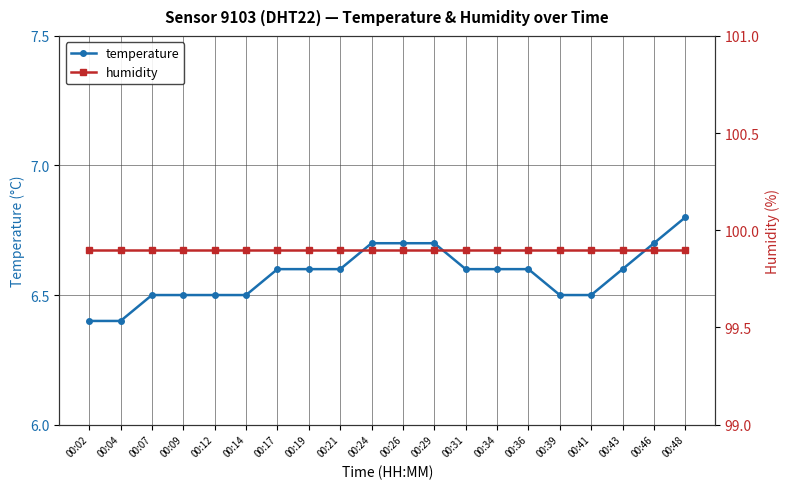

True or false: temperature and humidity intersect in this chart.

False